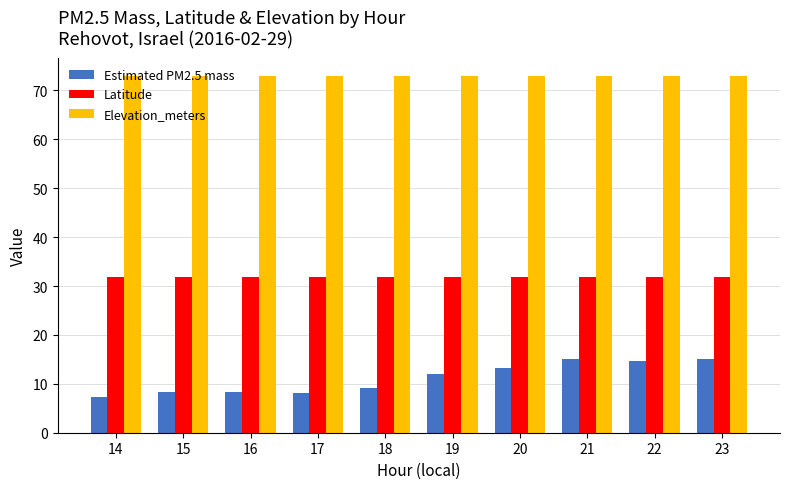

What is the sum of the Elevation_meters values at 20 and 18?

146.0